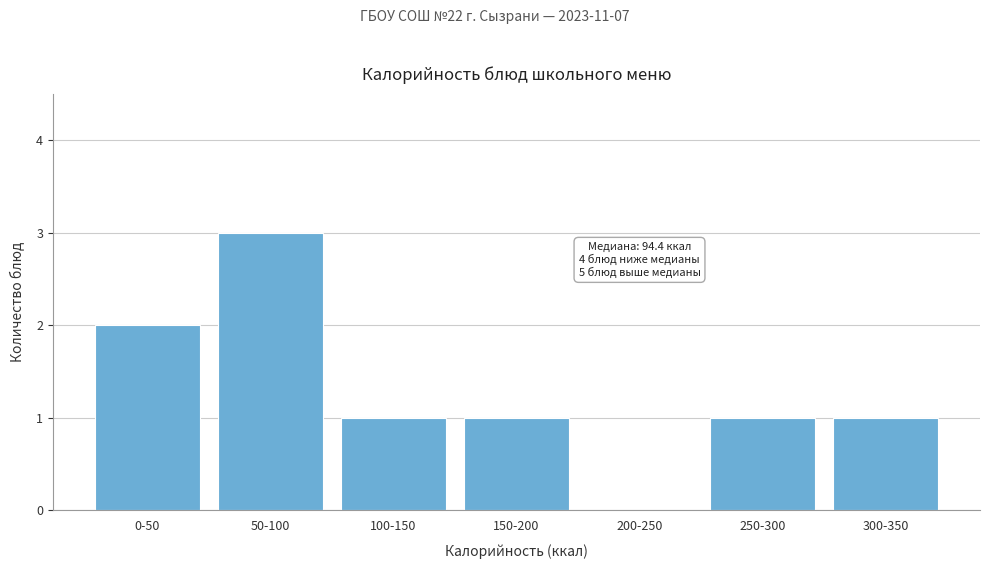

Reading left to right, extract all data points from this chart.

0-50=2	50-100=3	100-150=1	150-200=1	200-250=0	250-300=1	300-350=1